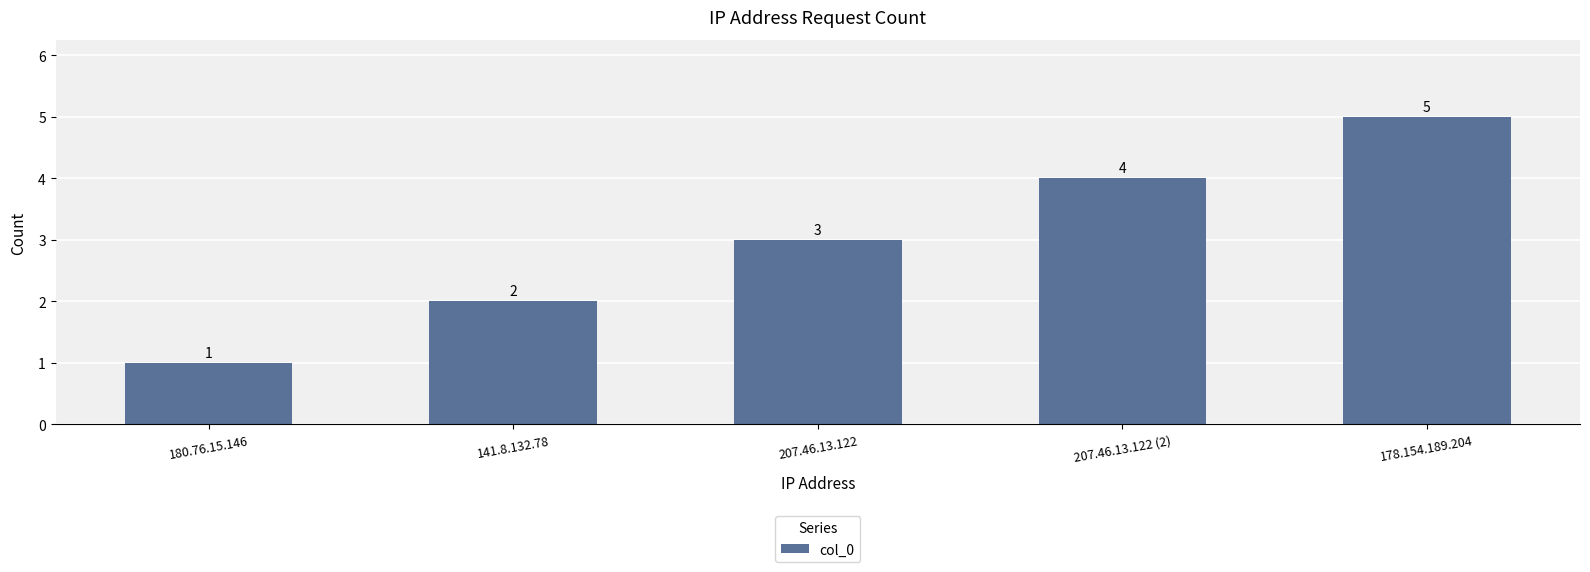

What is the difference between the maximum and minimum values?

4